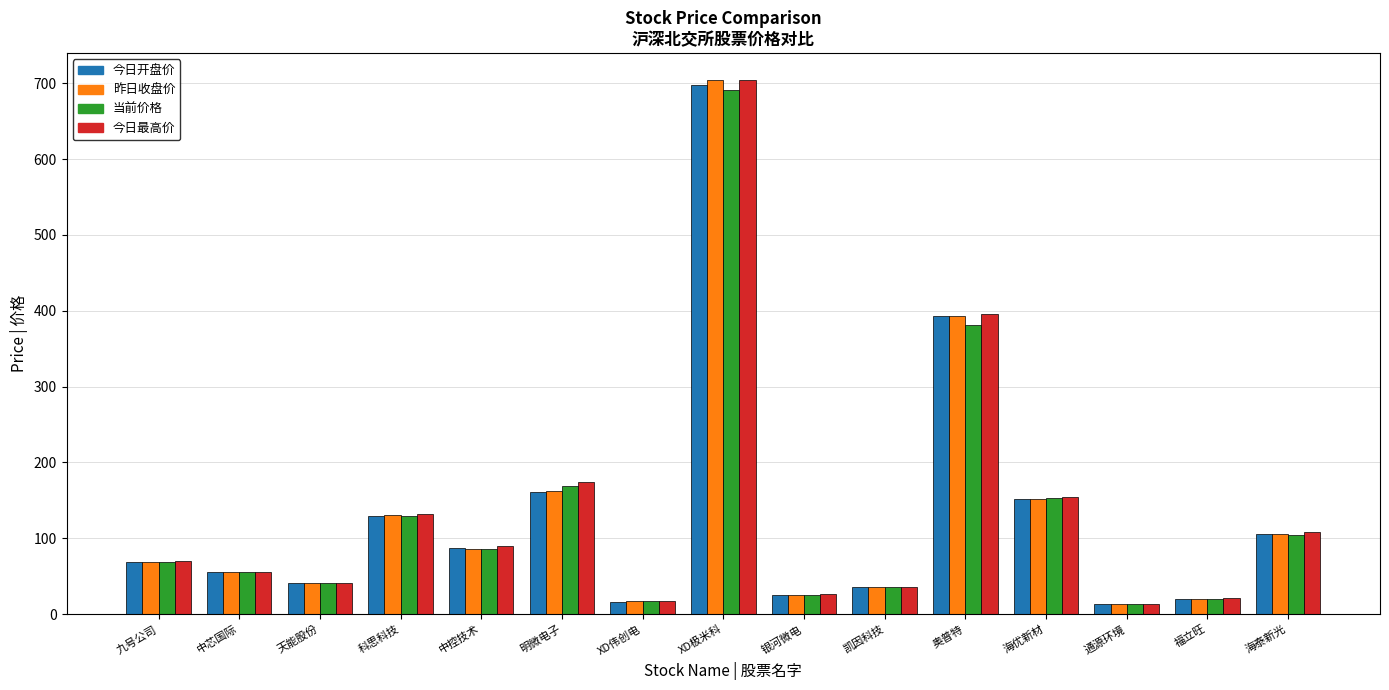

What is the sum of all 当前价格 values?

1992.2